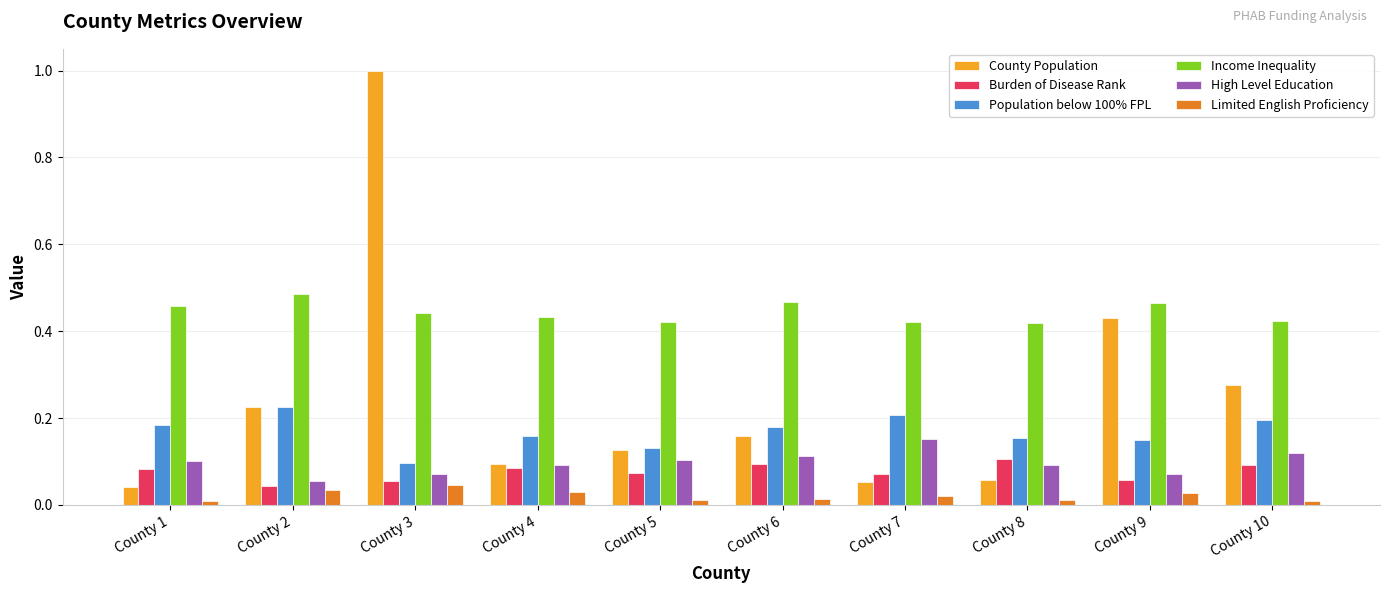

Rank the series by their maximum value, from lowest to highest.

Limited English Proficiency, Burden of Disease Rank, High Level Education, Population below 100% FPL, Income Inequality, County Population